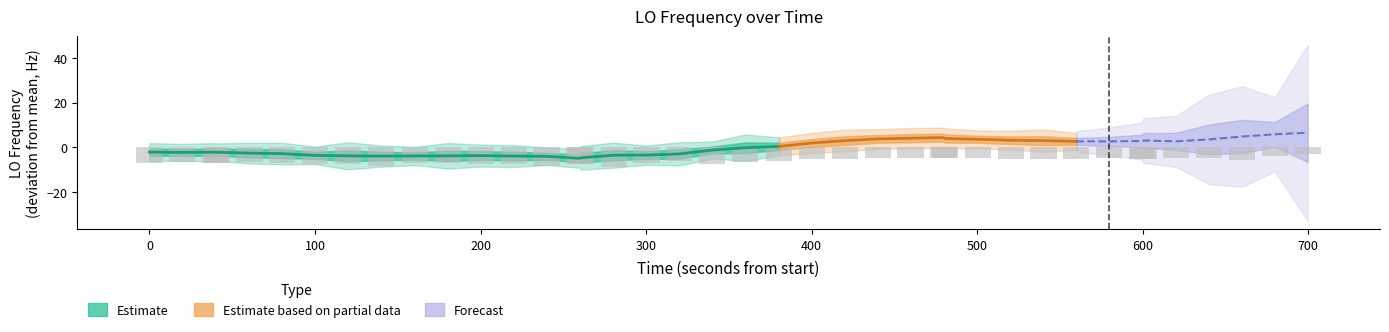

What is the difference between the second highest and second lowest values?

4.6